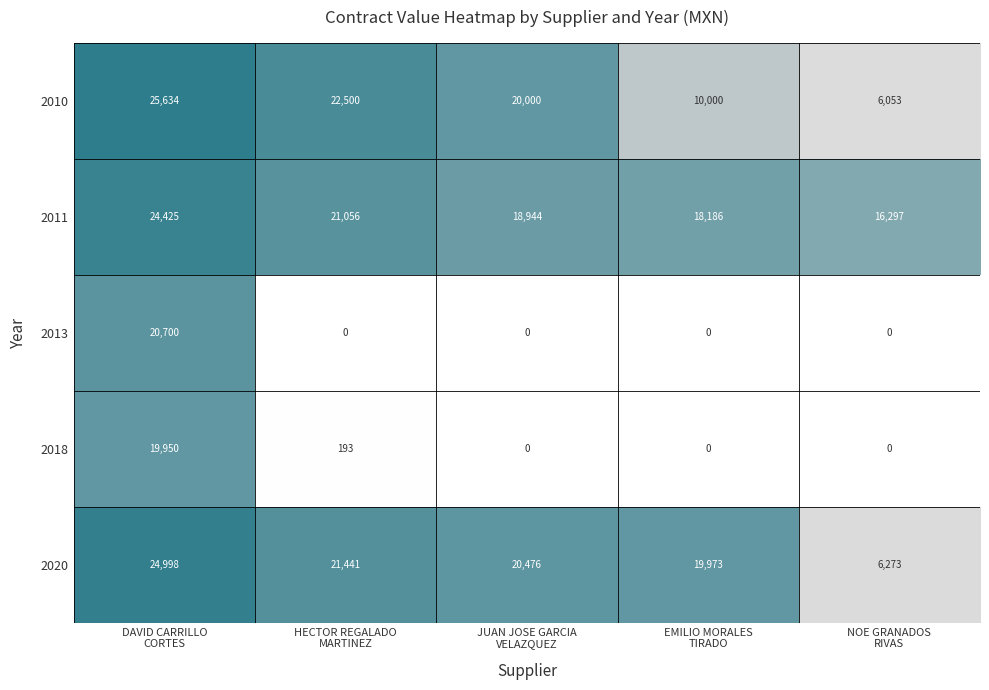

Which series has the largest total across all categories?

2011